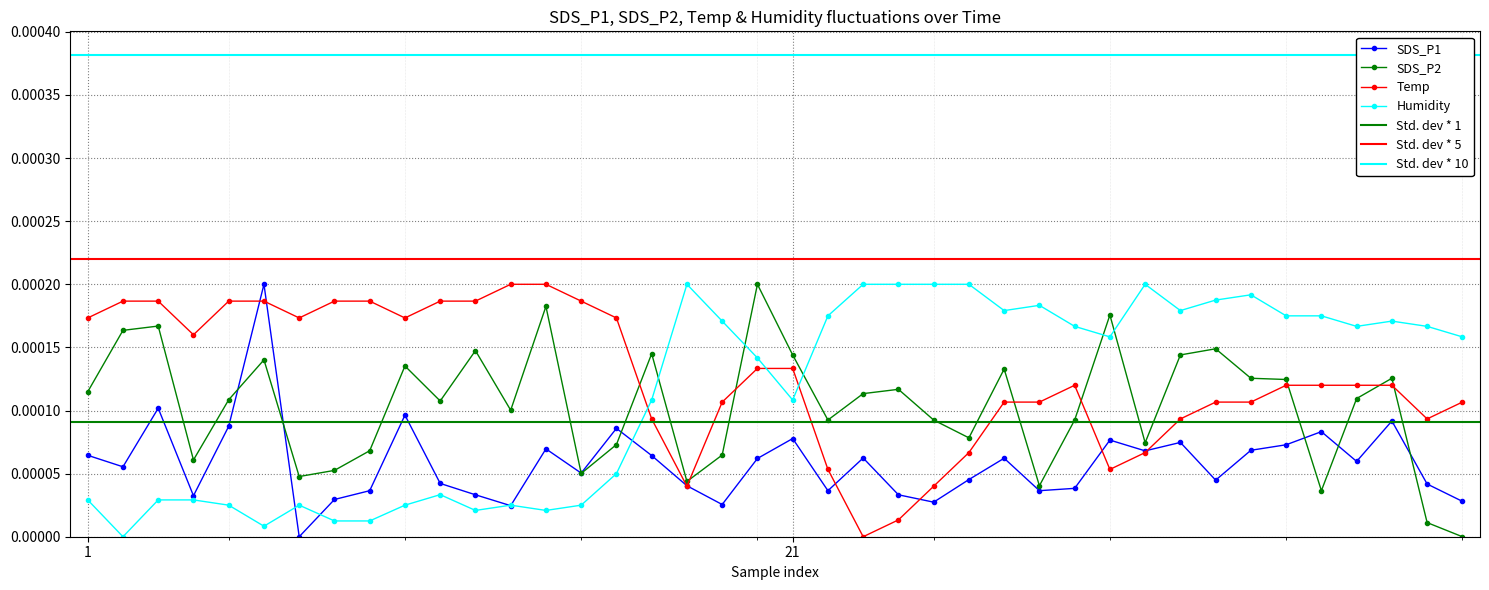

How many positive values does the Humidity series have?

39